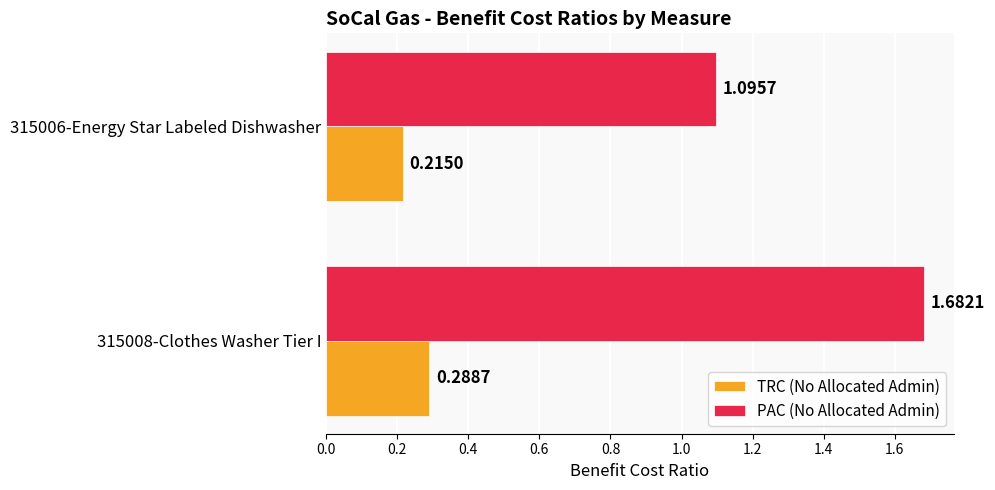

Which series changed the most between 315008-Clothes Washer Tier I and 315006-Energy Star Labeled Dishwasher?

PAC (No Allocated Admin)